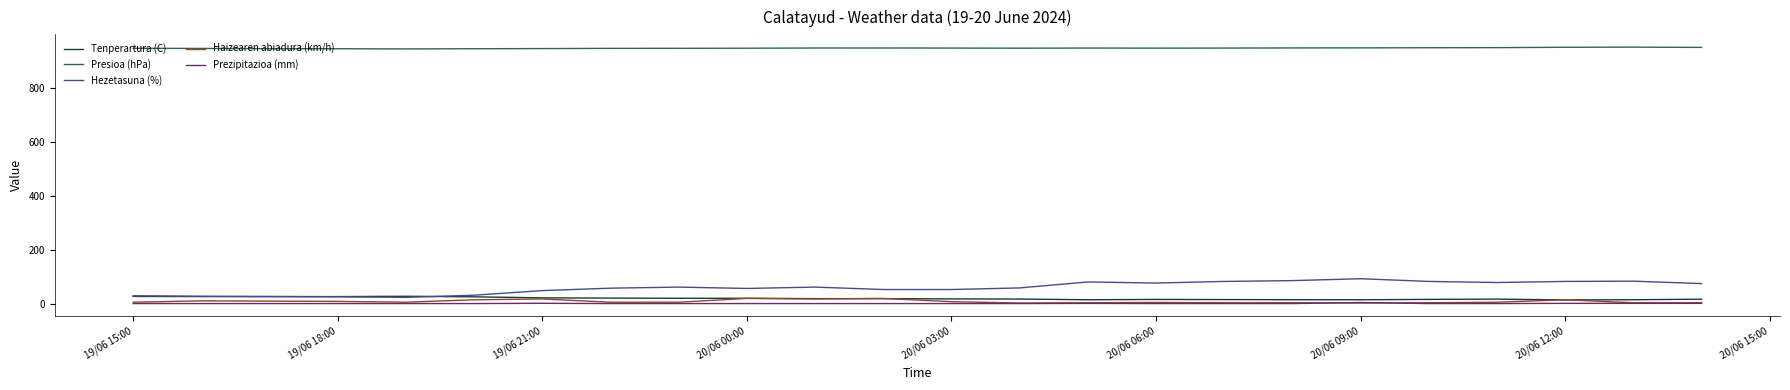

Which series has the largest total across all categories?

Presioa (hPa)